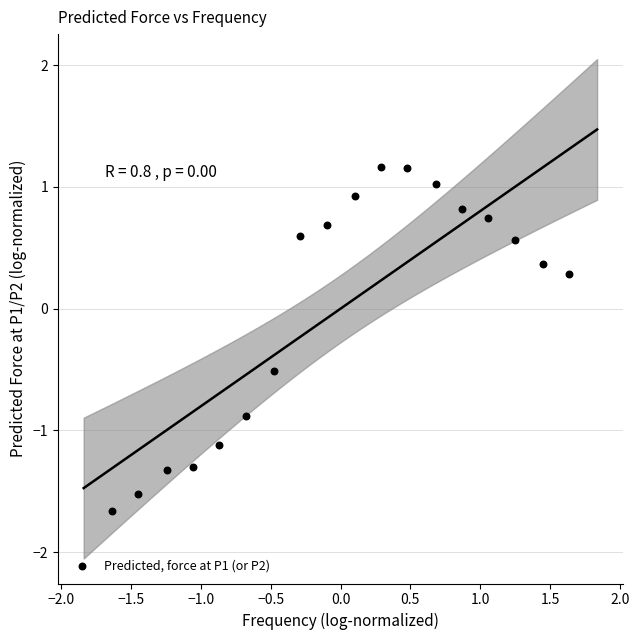

What is the range of X values (max minus min)?

3.3